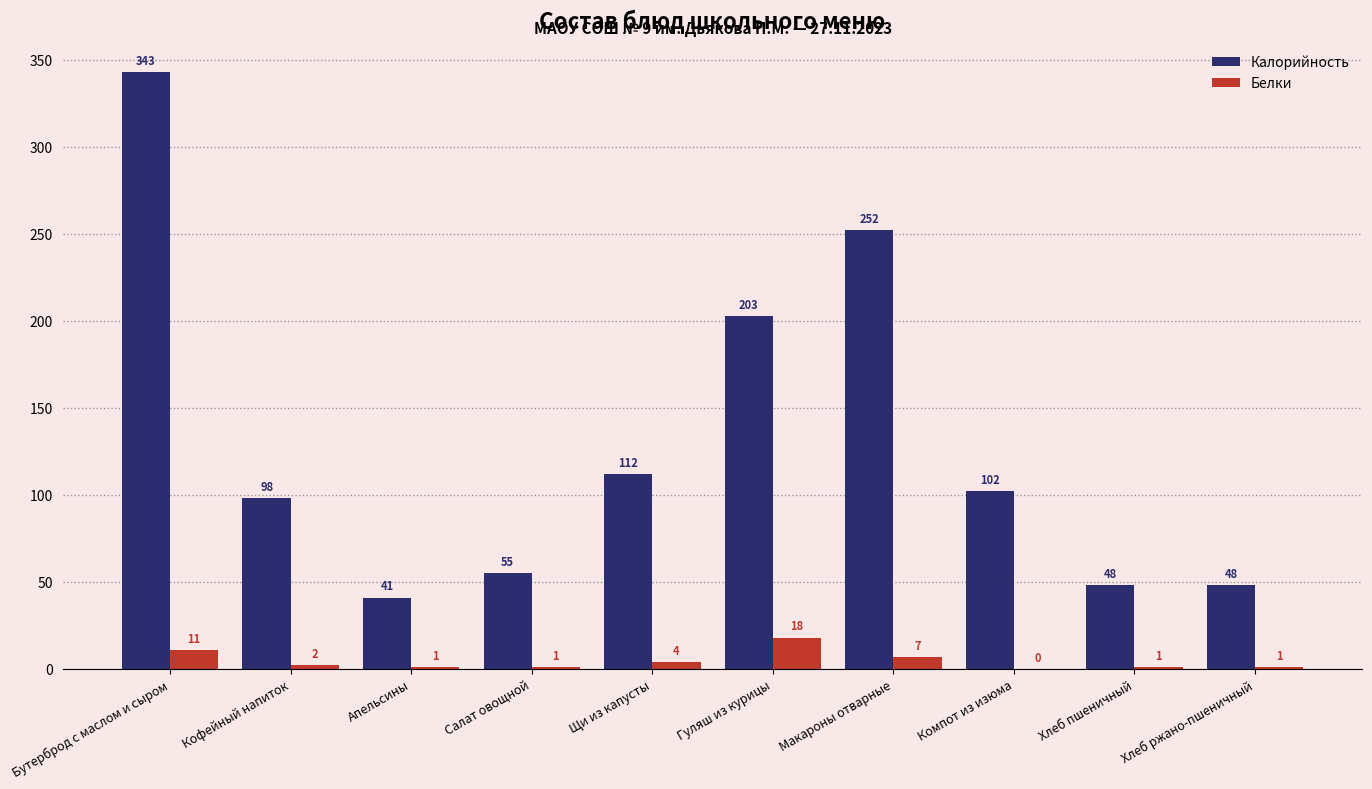

Reading left to right, extract all data points from this chart.

Калорийность: Бутерброд с маслом и сыром=343	Кофейный напиток=98	Апельсины=41	Салат овощной=55	Щи из капусты=112	Гуляш из курицы=203	Макароны отварные=252	Компот из изюма=102	Хлеб пшеничный=48	Хлеб ржано-пшеничный=48
Белки: Бутерброд с маслом и сыром=11	Кофейный напиток=2	Апельсины=1	Салат овощной=1	Щи из капусты=4	Гуляш из курицы=18	Макароны отварные=7	Компот из изюма=0	Хлеб пшеничный=1	Хлеб ржано-пшеничный=1